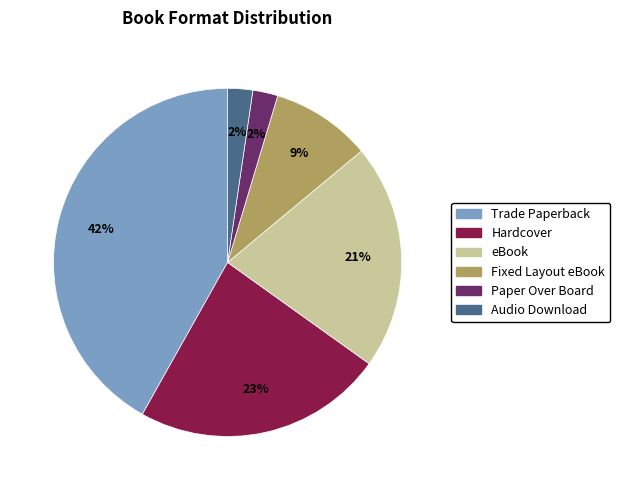

Which has a higher value, Trade Paperback or Paper Over Board?

Trade Paperback